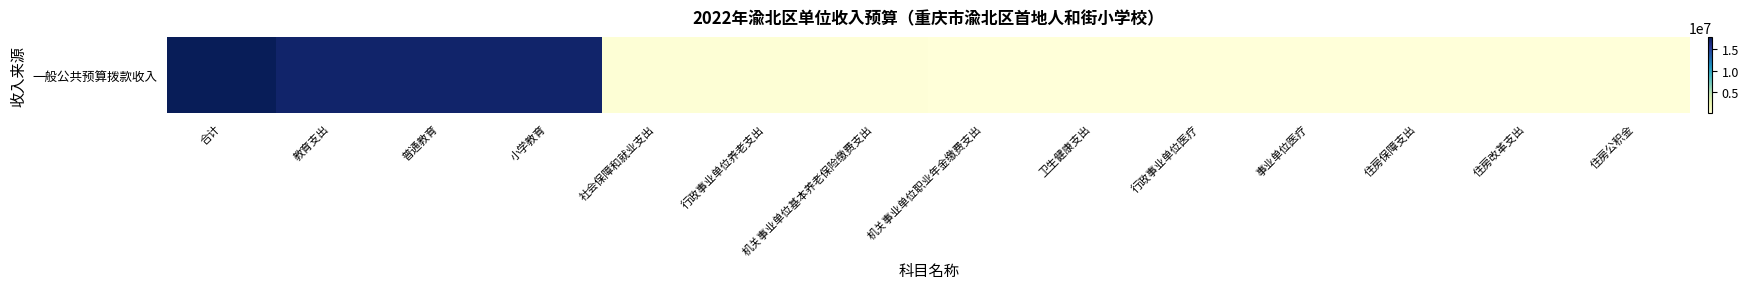

How many data points does each series have?

14